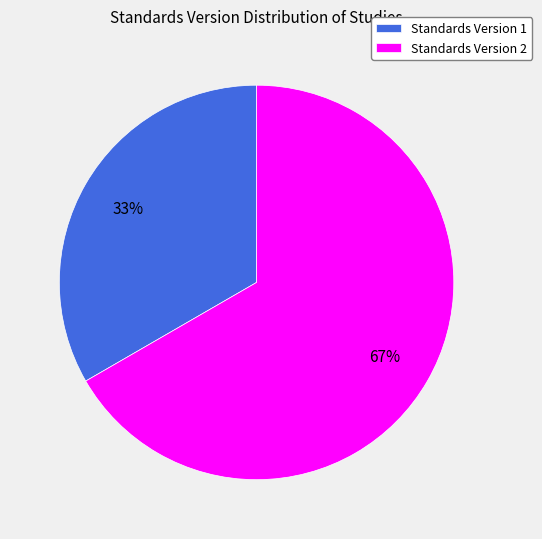

Is Standards Version 2 the majority of the pie?

Yes